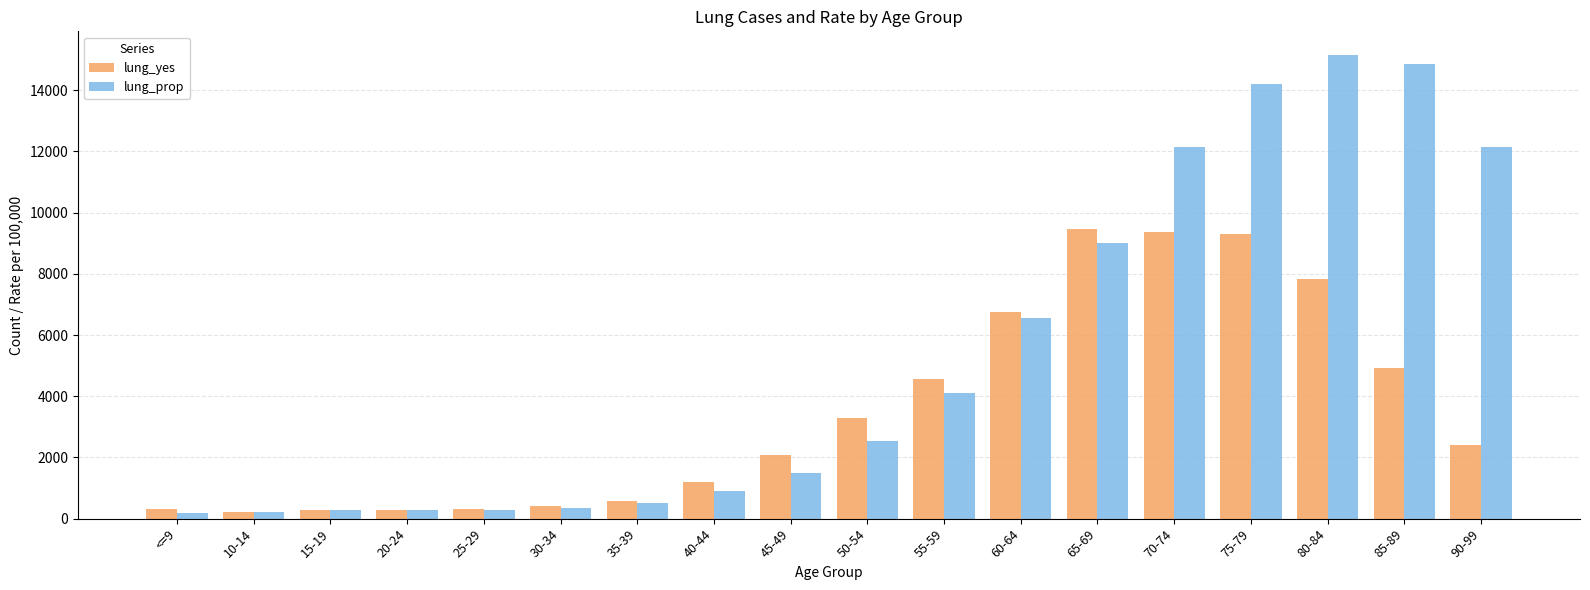

What is the highest value of the lung_prop series?

15168.4